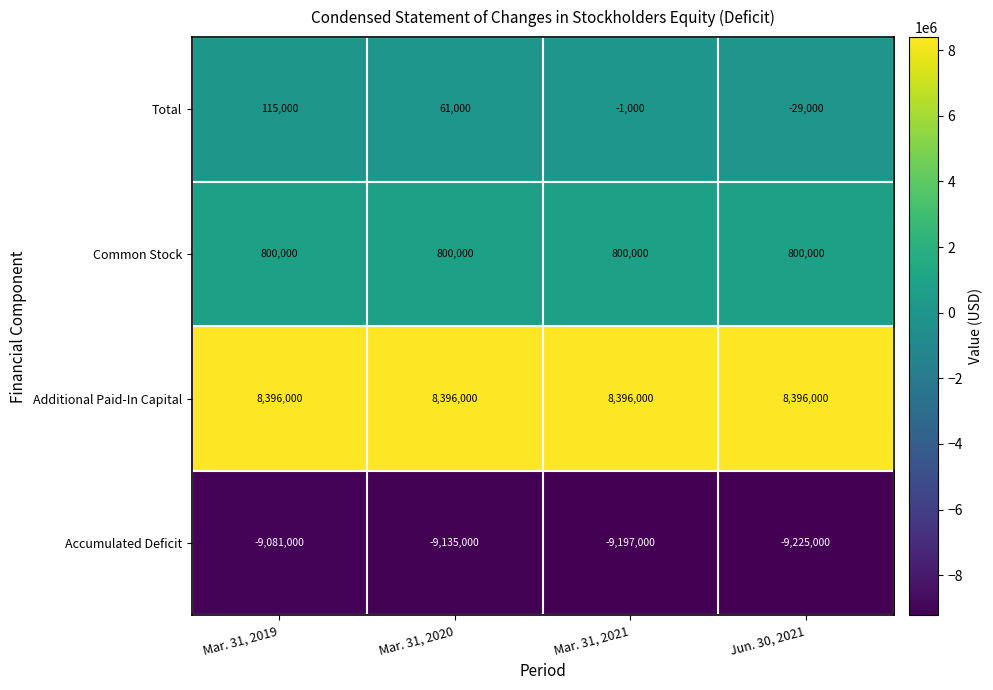

What is the minimum value shown in the chart?

-9225000